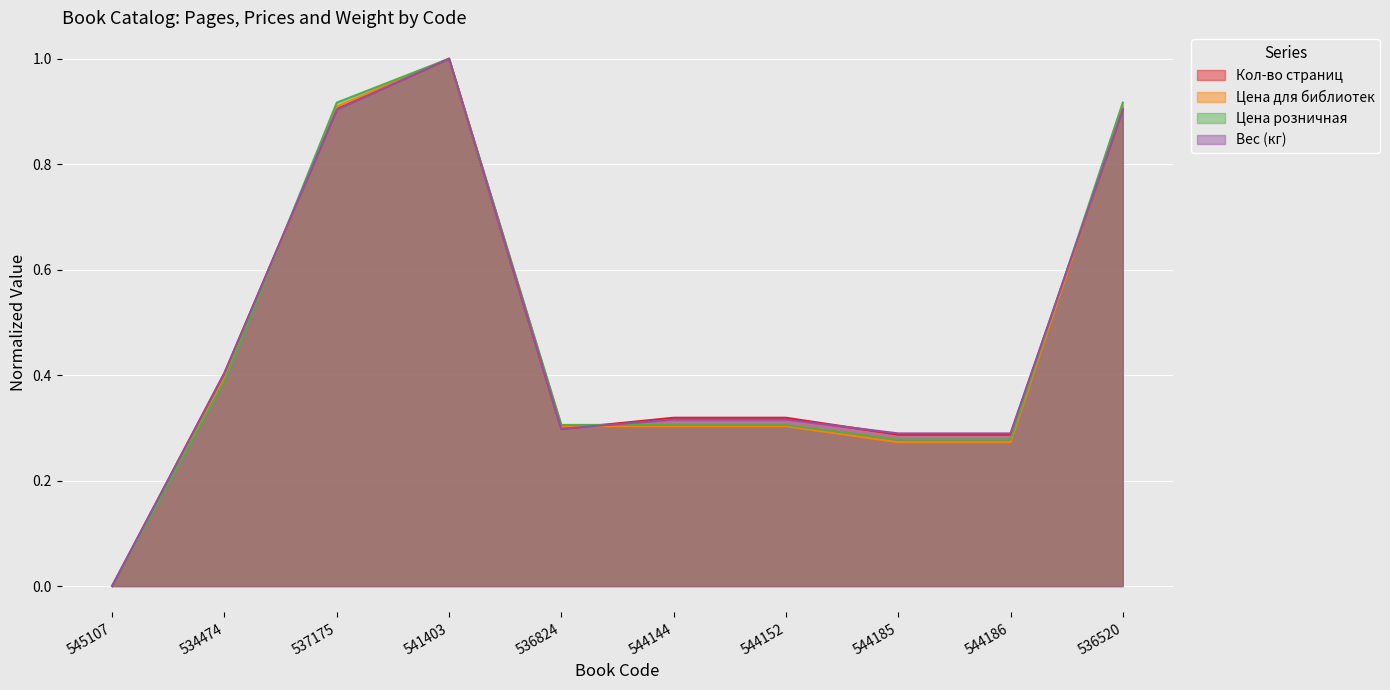

What is the value of the Кол-во страниц point at the 8th from the left?

0.3